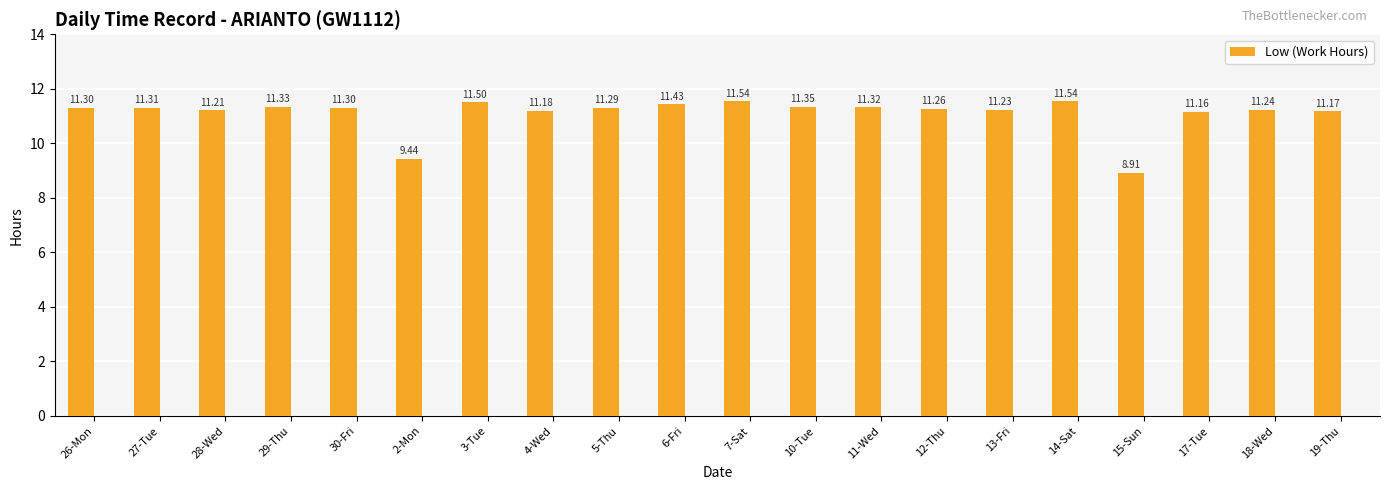

Where does the data first go above 11?

26-Mon